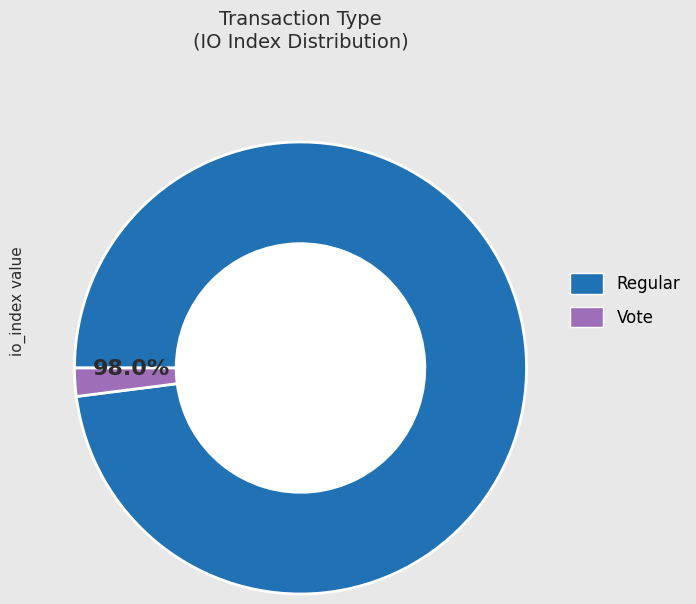

Is there any slice that represents more than half of the pie?

Yes